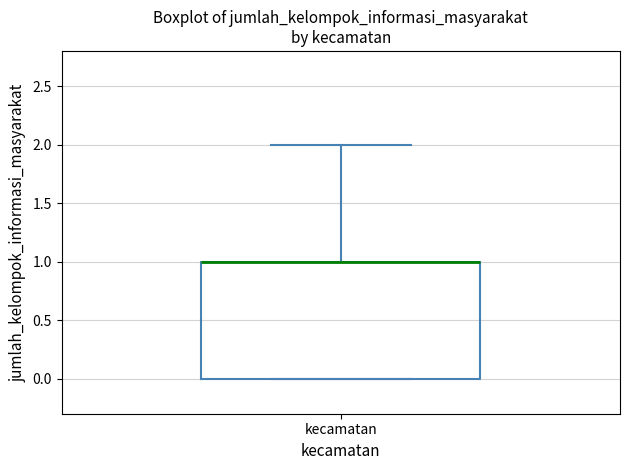

Read this box plot against the y-axis: the position of the median line, the range covered by the box, and the ends of both whiskers. The values are not printed on the chart, so give them approximately, as read against the axis.

median 1 (drawn on the box's upper edge), box 0 to 1, whiskers 0 to 2